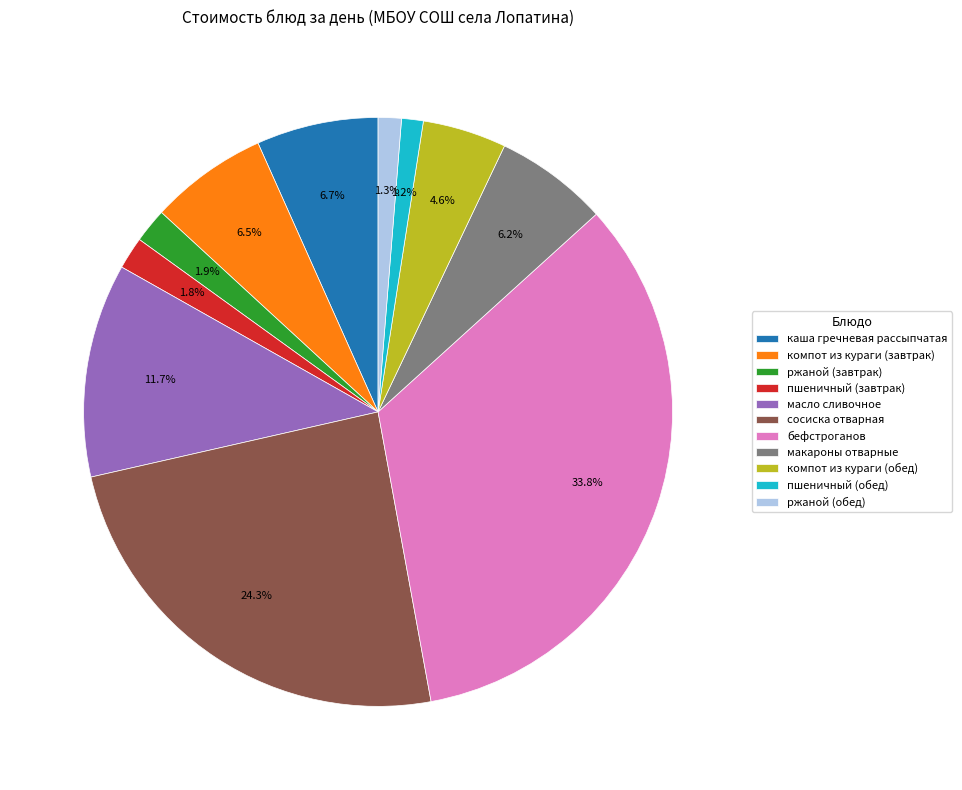

True or false: пшеничный (завтрак) accounts for 8% of the total.

False